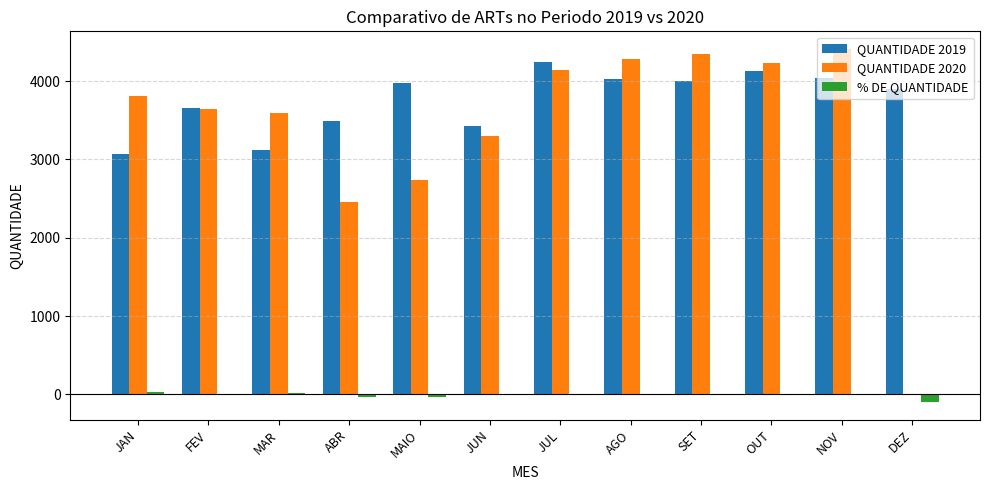

What is the maximum value for QUANTIDADE 2019?

4246.0